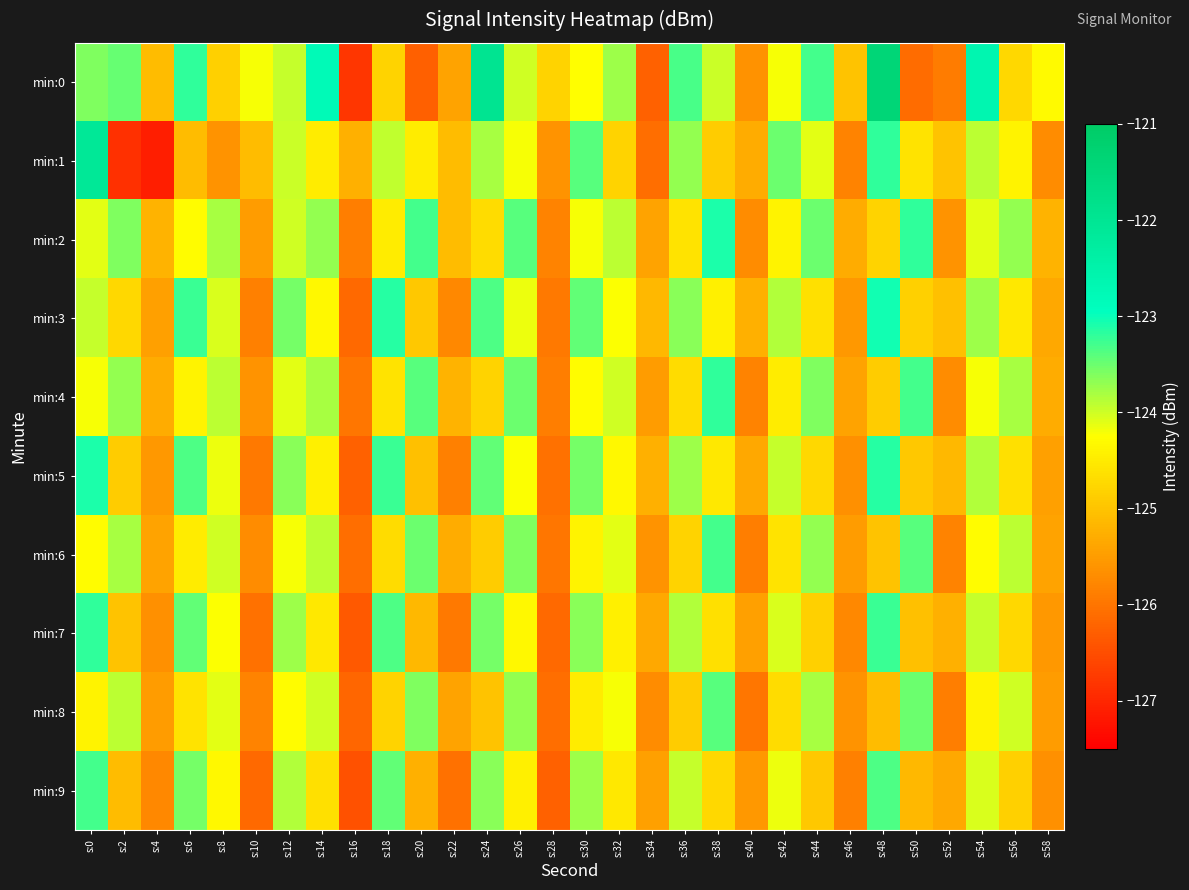

Count the number of categories in the chart.

30